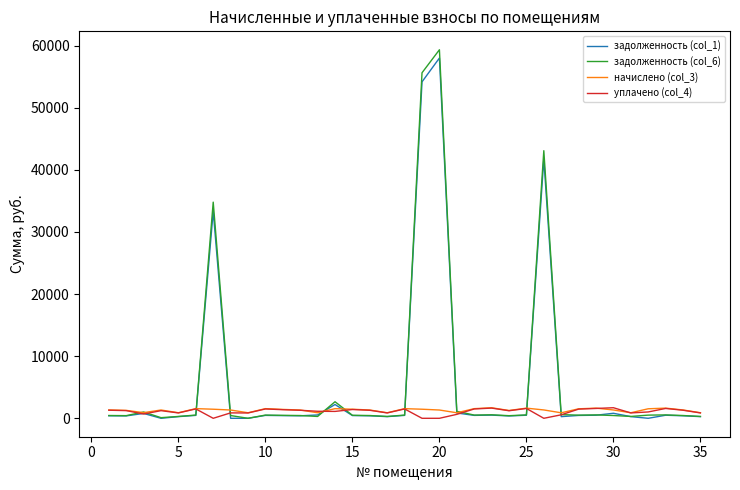

What is the difference between the maximum and second lowest values in the задолженность (col_6) series?

59238.3